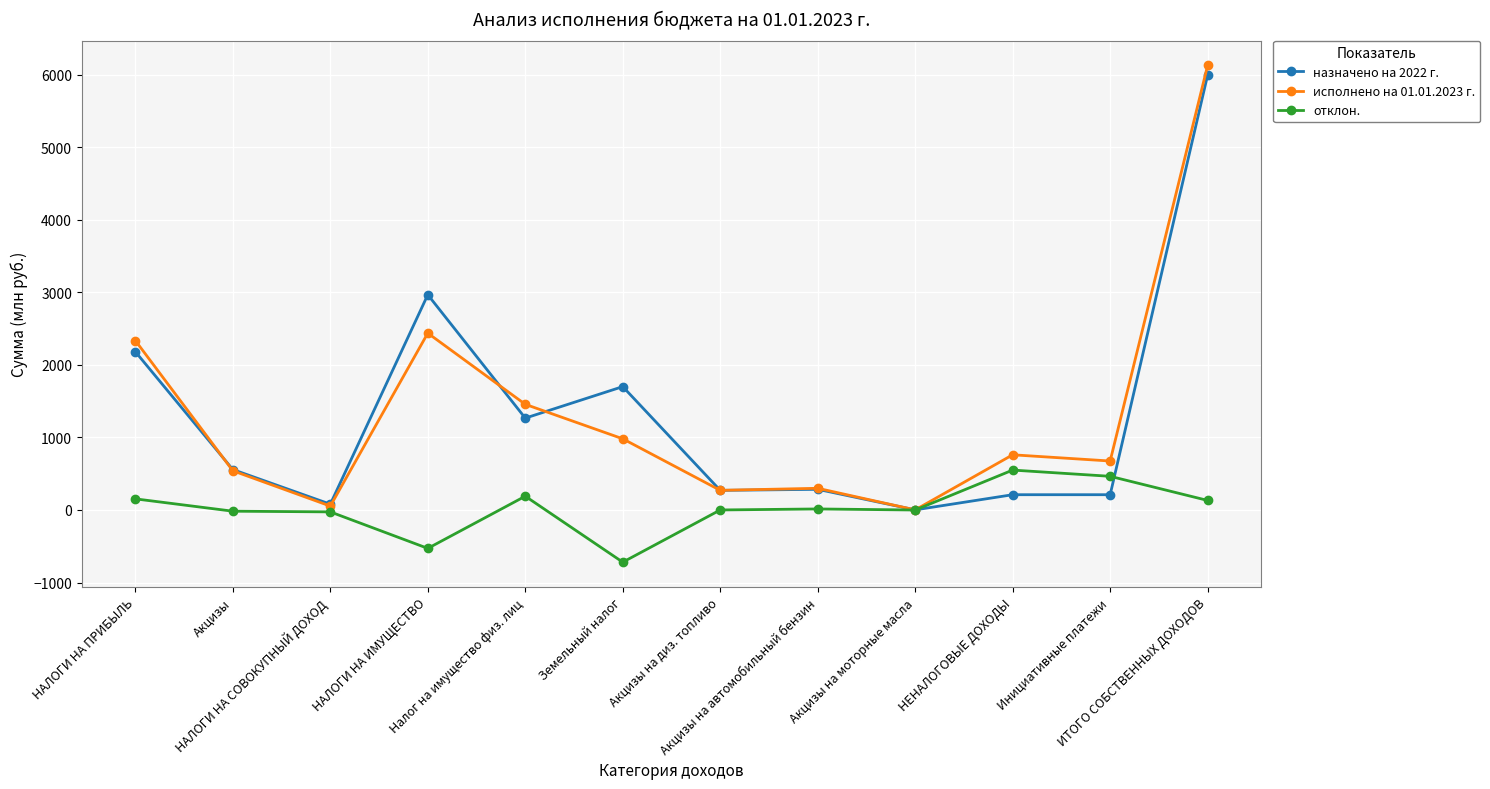

What are all the series names shown in the legend?

назначено на 2022 г., исполнено на 01.01.2023 г., отклон.